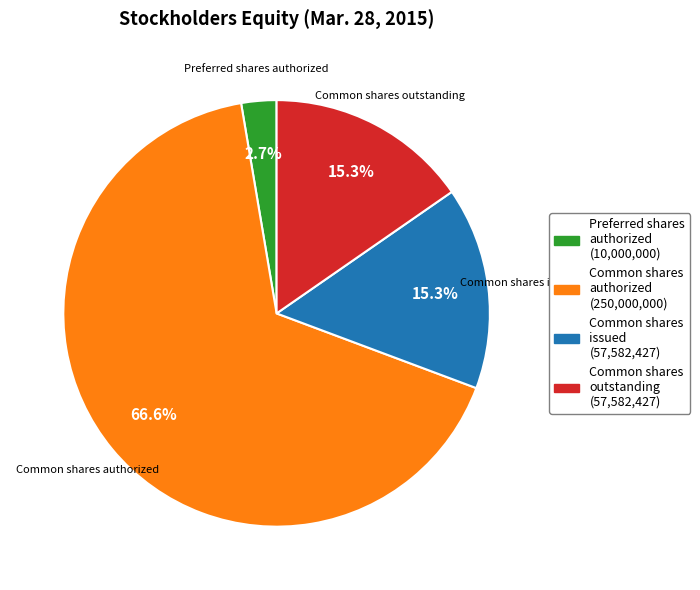

Does any single category account for the majority?

Yes